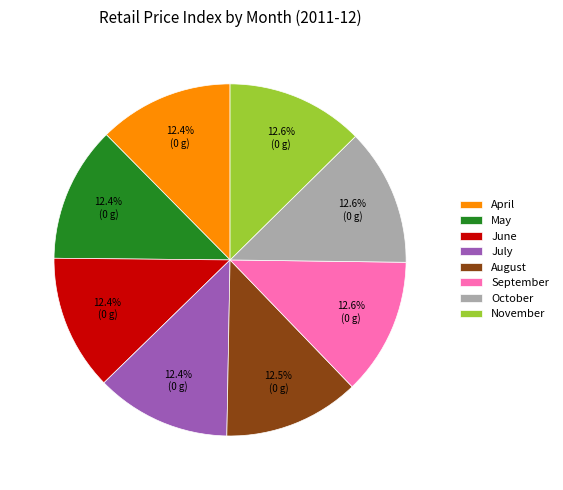

To the nearest percent, what is the average slice percentage?

12%